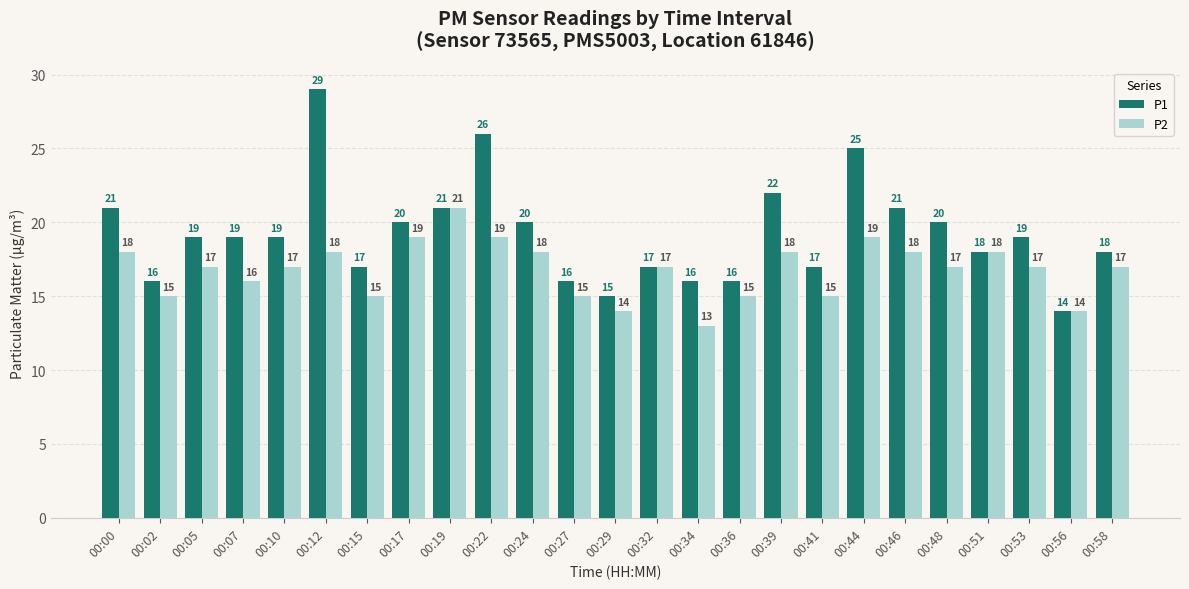

The P2 series shows 14 at 00:56. True or false?

True